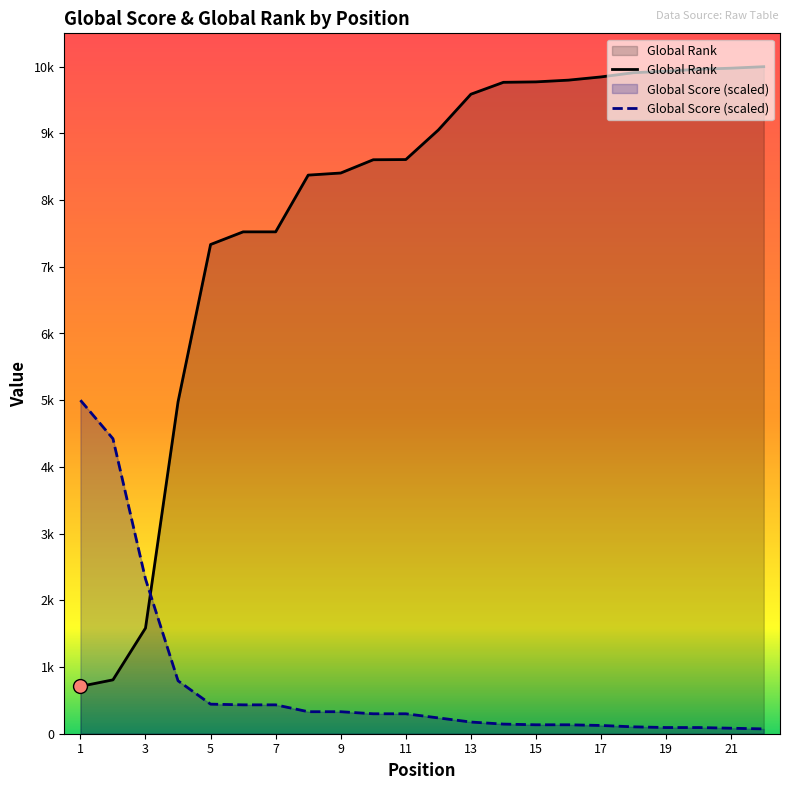

Which series contains the highest Y value?

Global Rank (scaled)